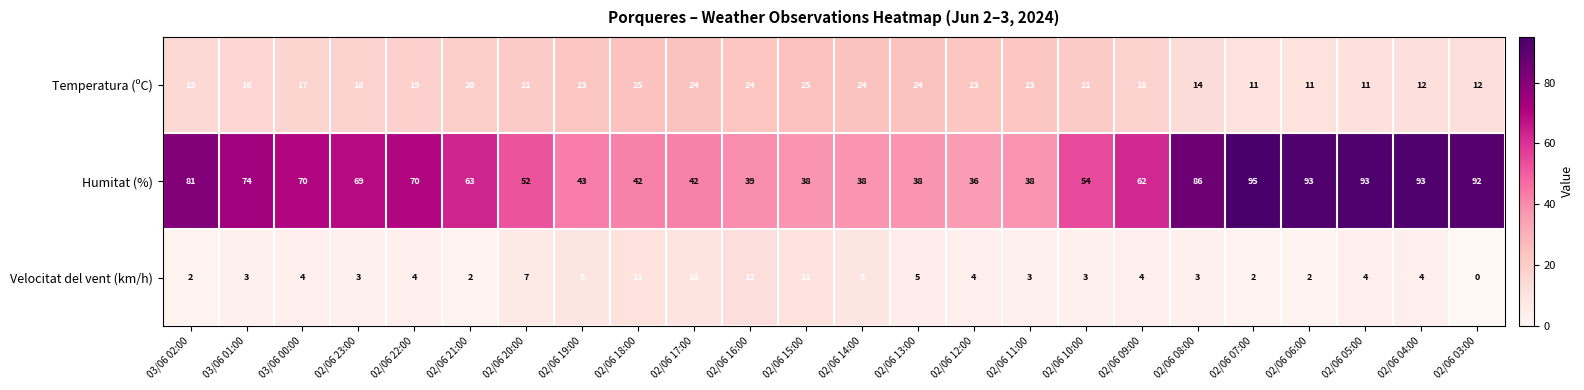

What is the highest value of the Velocitat del vent (km/h) series?

12